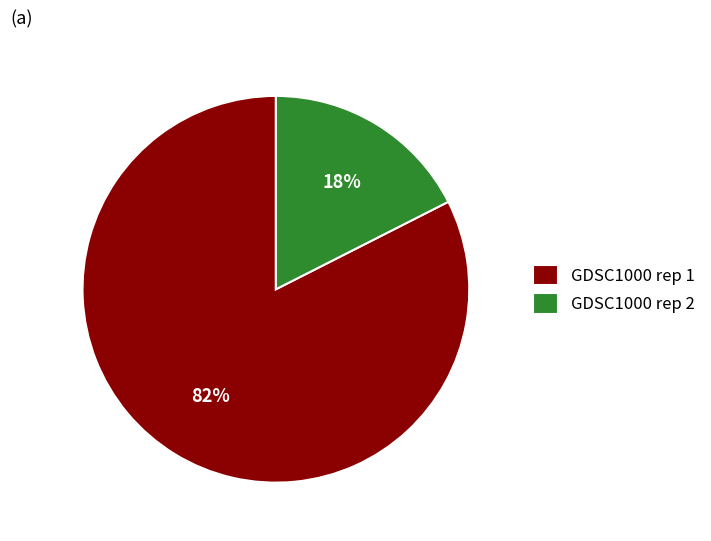

Combined, do GDSC1000 rep 1 and GDSC1000 rep 2 account for over 50%?

Yes